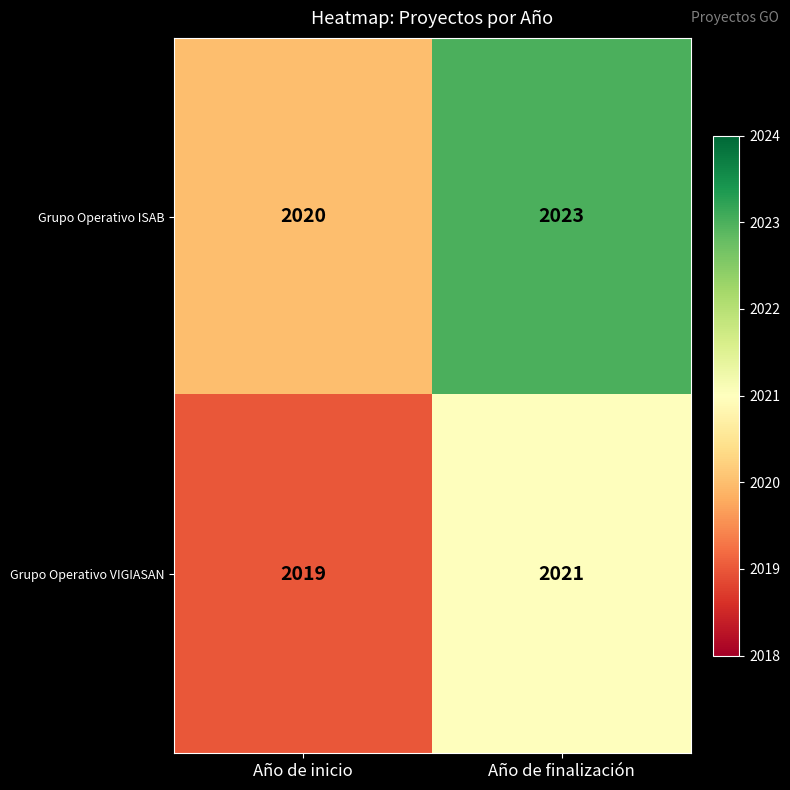

At which category does the chart reach its peak across all series?

Año de finalización